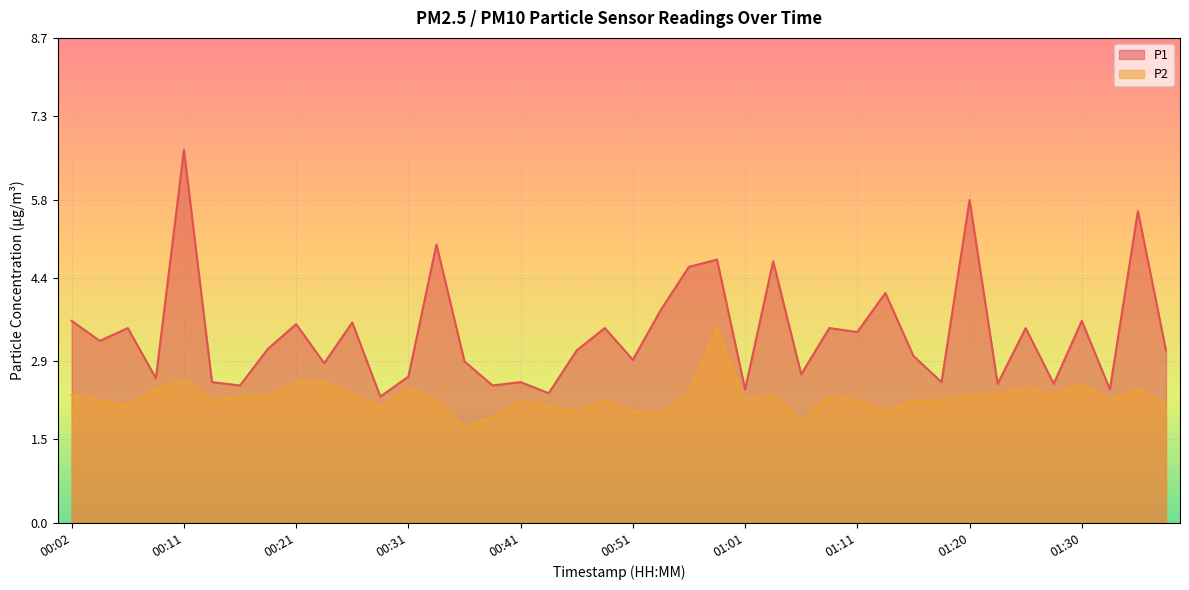

At 01:11, list the series in order from smallest to largest.

P2, P1